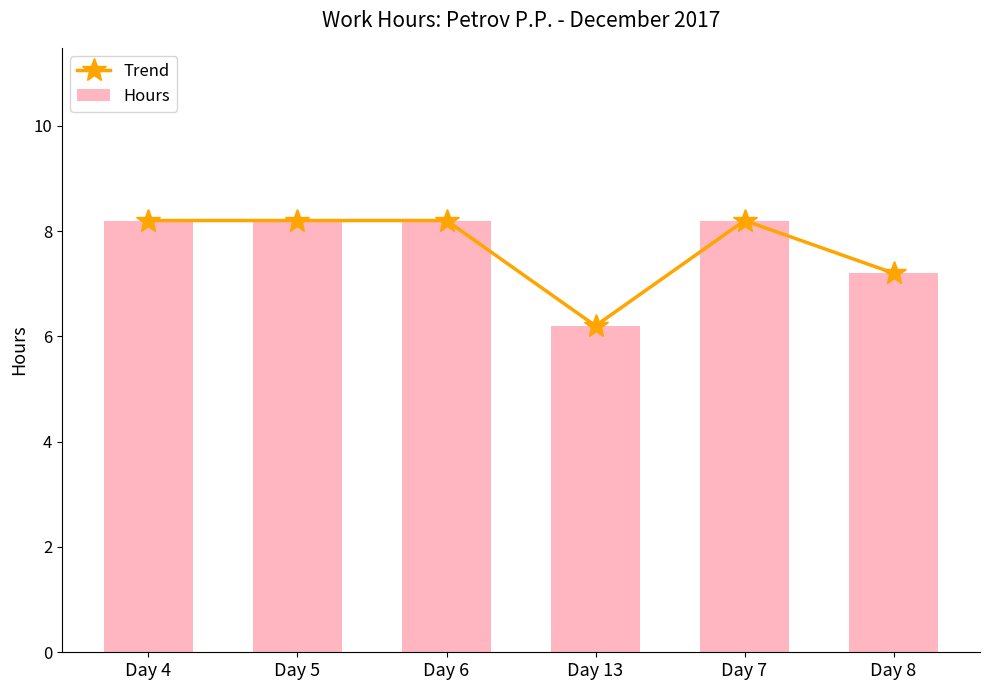

Does the chart contain stacked bars?

No